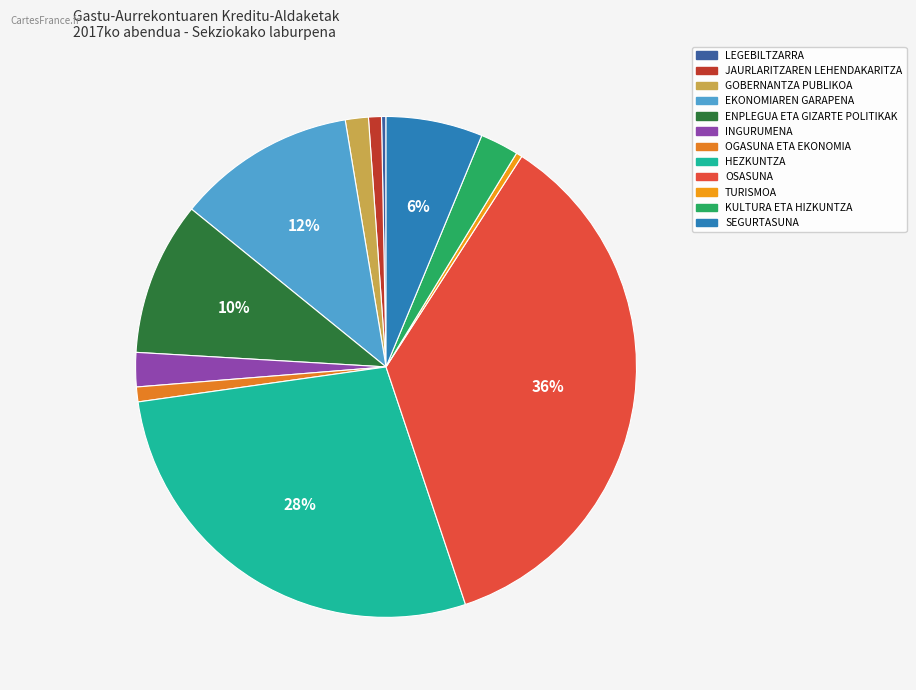

Does OSASUNA account for over 50% of the chart?

No